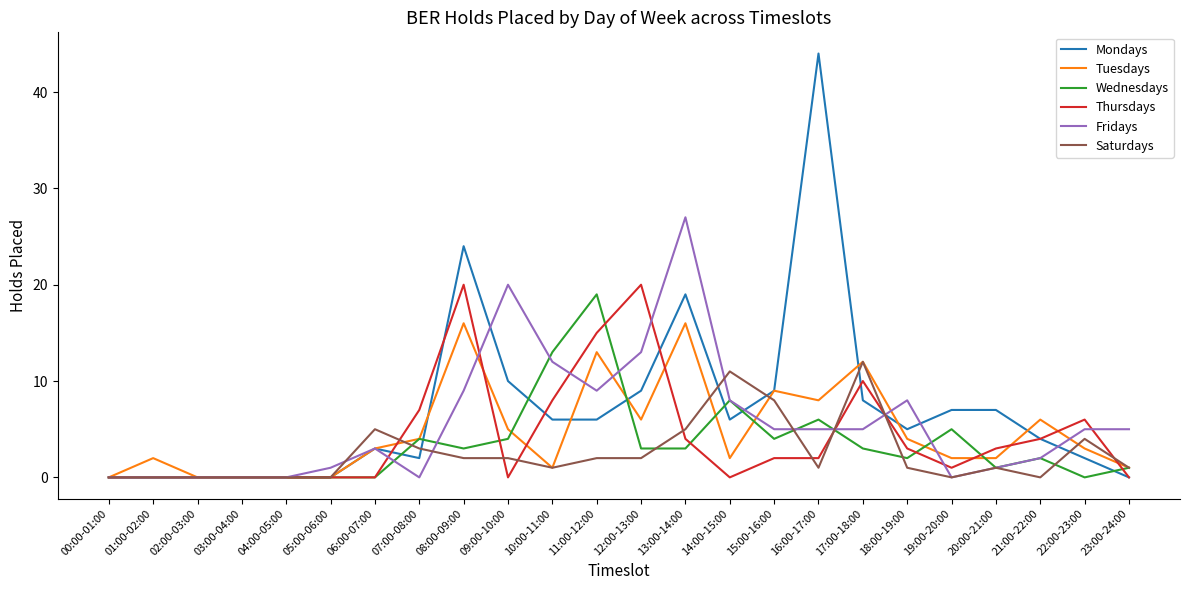

What is the sum of all Mondays values?

171